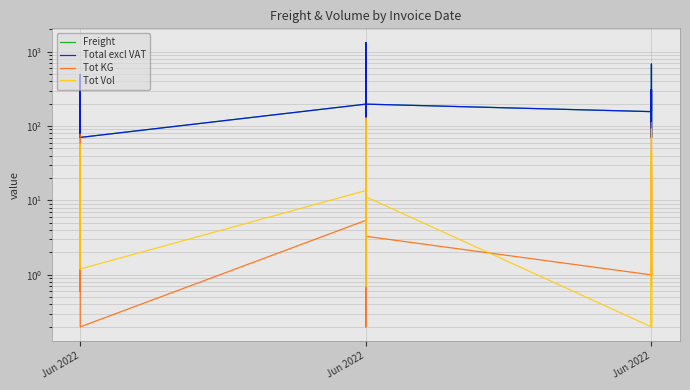

What is the lowest value of the Total excl VAT series?

70.3